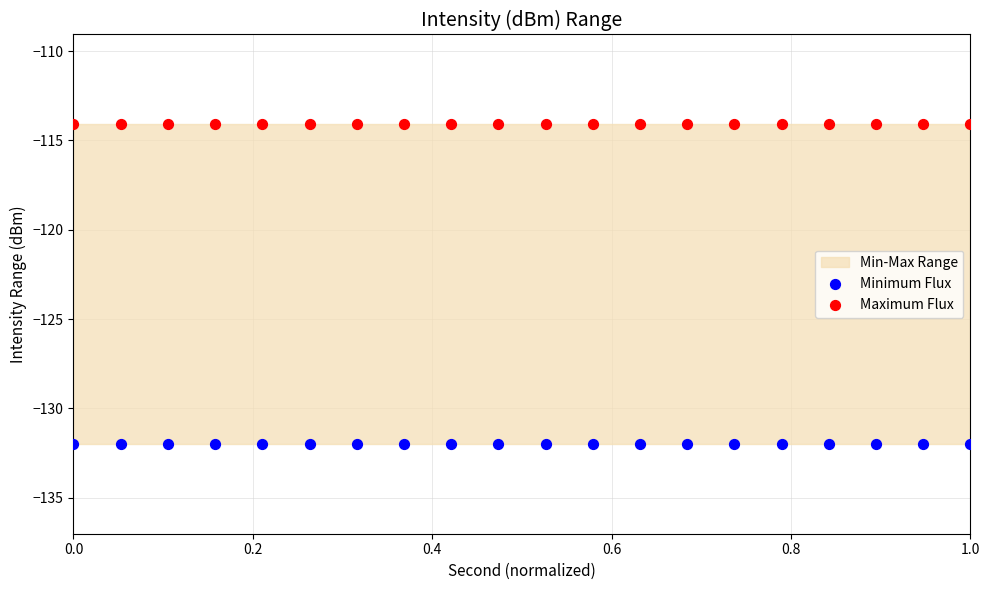

Which series reaches the minimum Y coordinate?

Minimum Flux